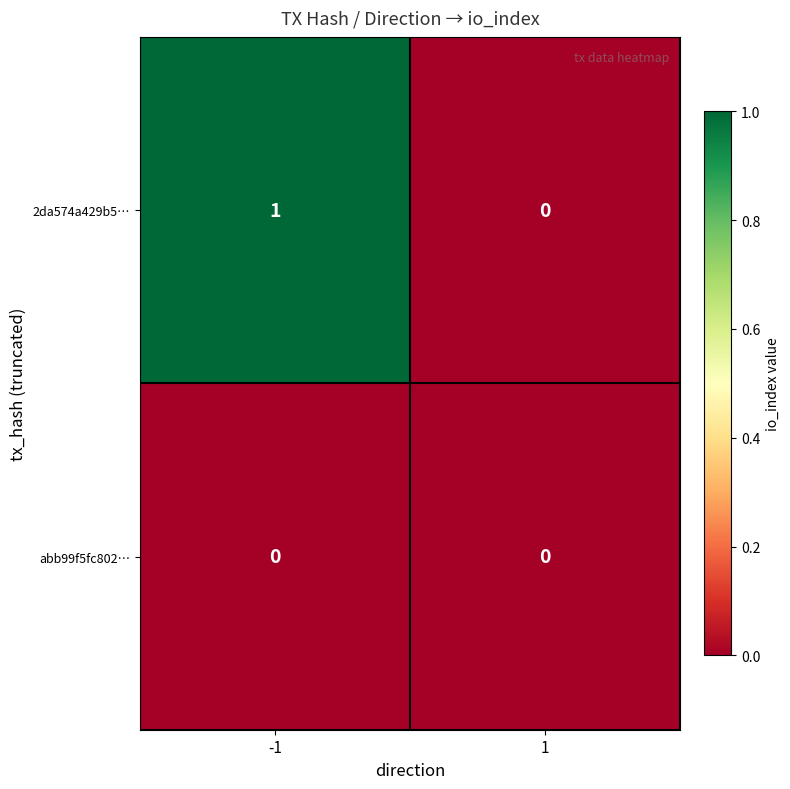

List the series in order of their overall mean, highest first.

2da574a429b5…, abb99f5fc802…